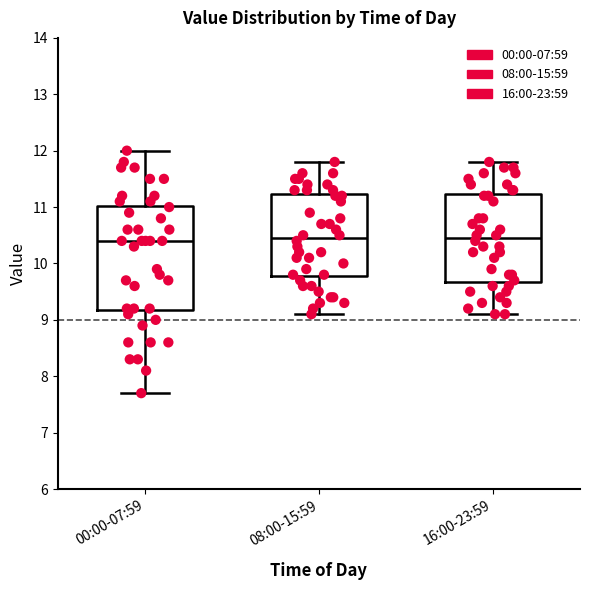

Comparing the boxes themselves (not the whiskers), which one is the tallest?

00:00-07:59